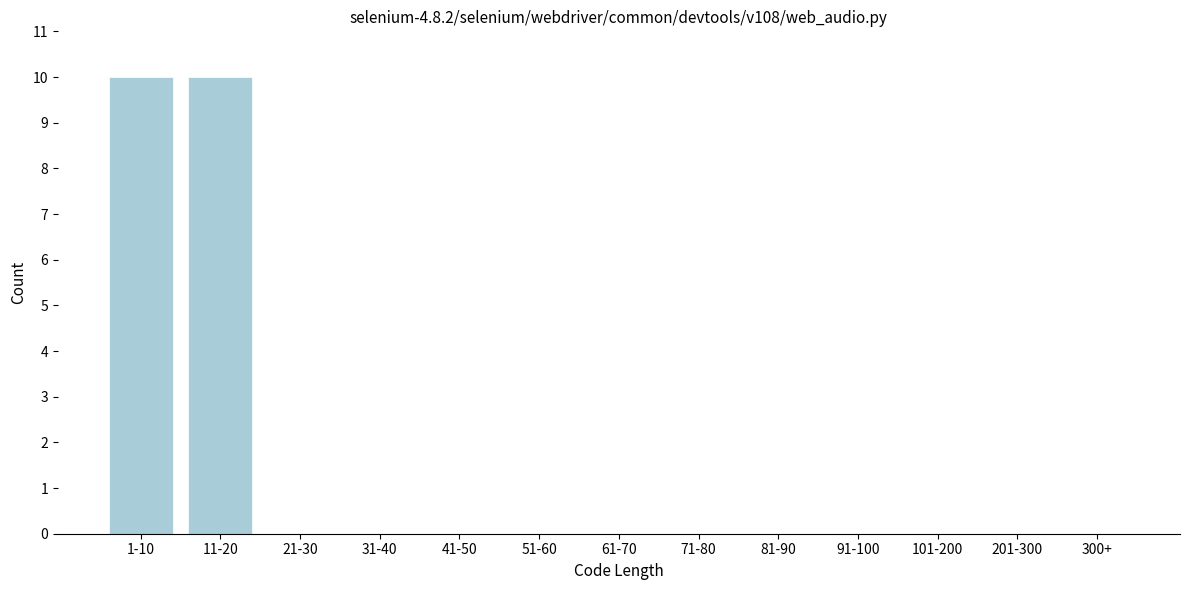

Reading left to right, extract all data points from this chart.

1-10=10	11-20=10	21-30=0	31-40=0	41-50=0	51-60=0	61-70=0	71-80=0	81-90=0	91-100=0	101-200=0	201-300=0	300+=0